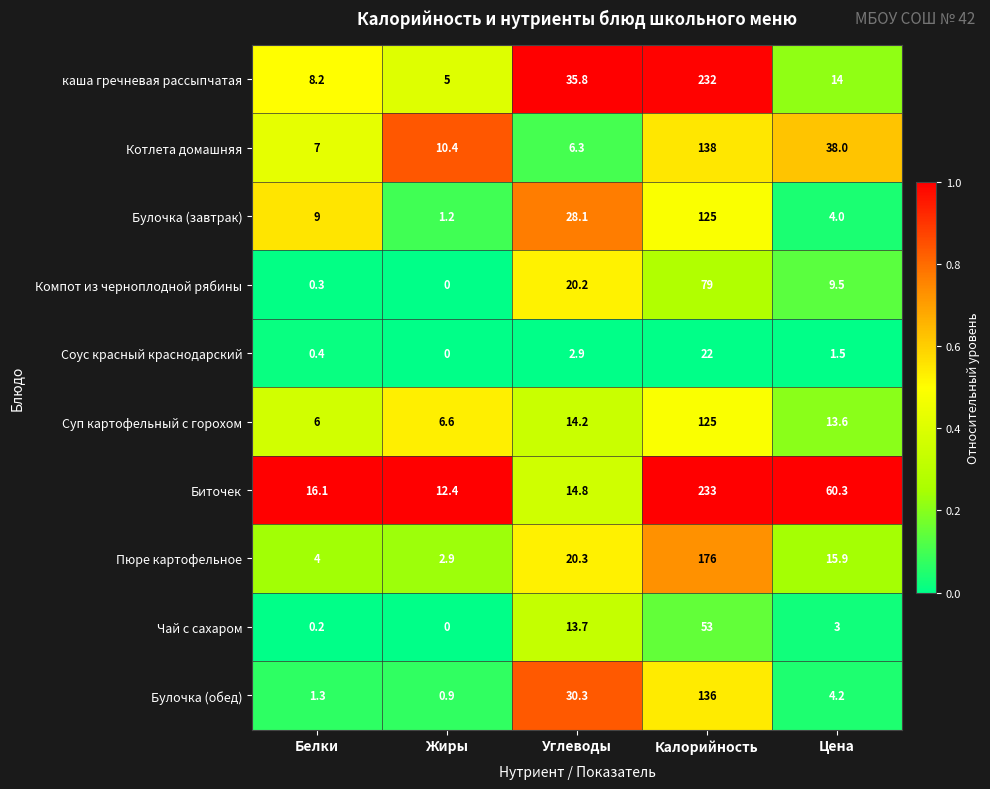

List the labels in order of каша гречневая рассыпчатая value, largest first.

Калорийность, Углеводы, Цена, Белки, Жиры